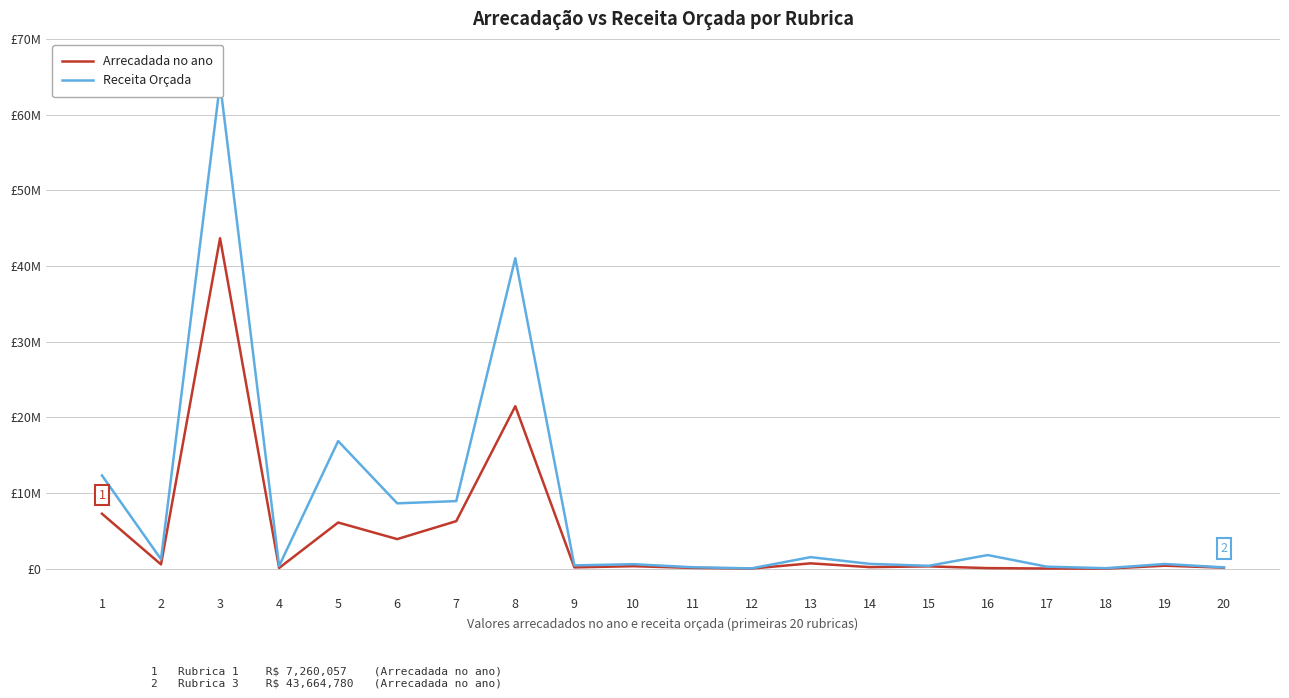

How many values in the Arrecadada no ano series exceed 330630?

10